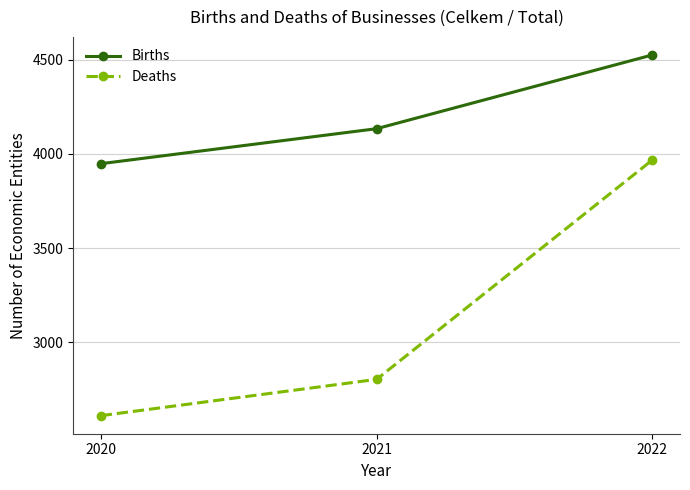

How many values in the Births series are below 4134?

1